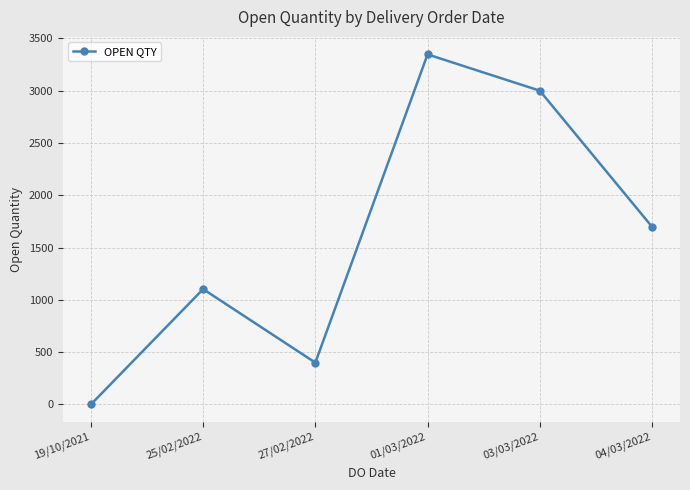

Approximately how many times larger is the value at 04/03/2022 compared to 03/03/2022?

0.6